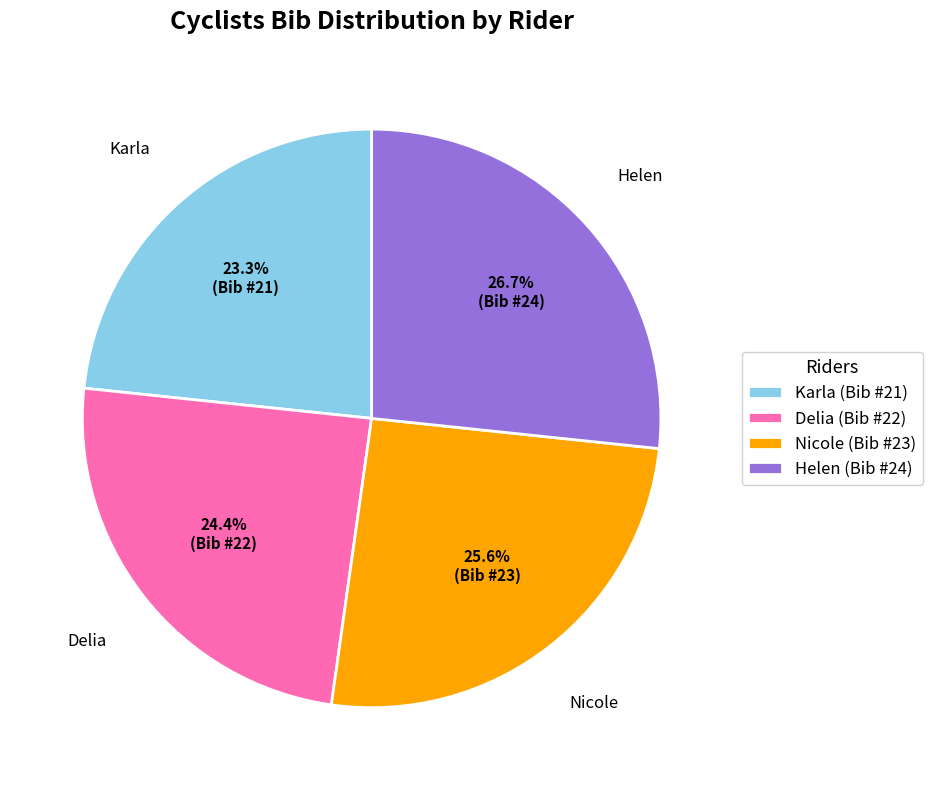

Rank the categories by value from lowest to highest.

Karla, Delia, Nicole, Helen